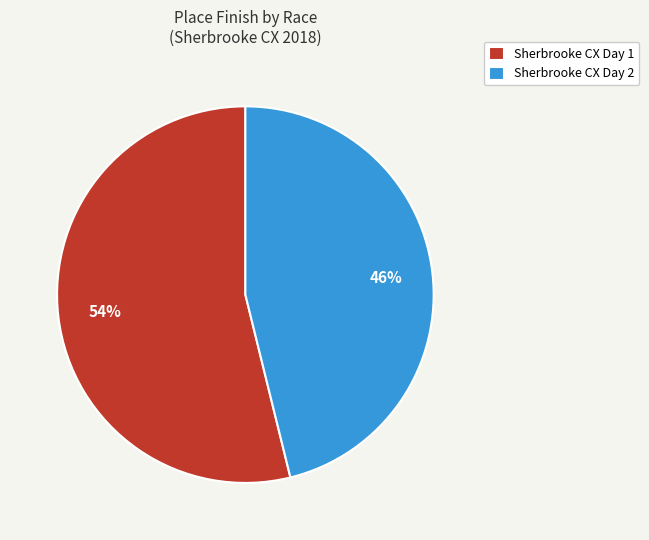

Is the sum of Sherbrooke CX Day 2 and Sherbrooke CX Day 1 greater than half?

Yes